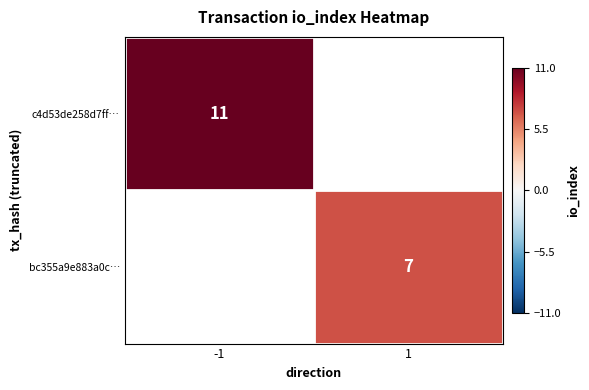

The c4d53de258d7ff… series shows 15 at -1. True or false?

False